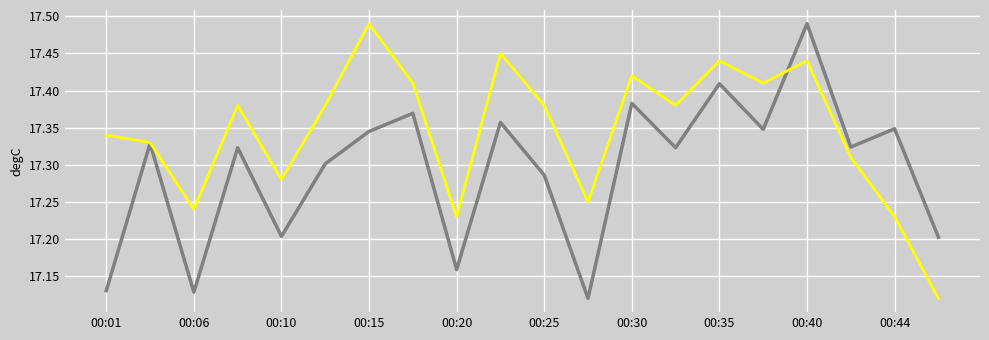

How many lines are shown in the chart?

2